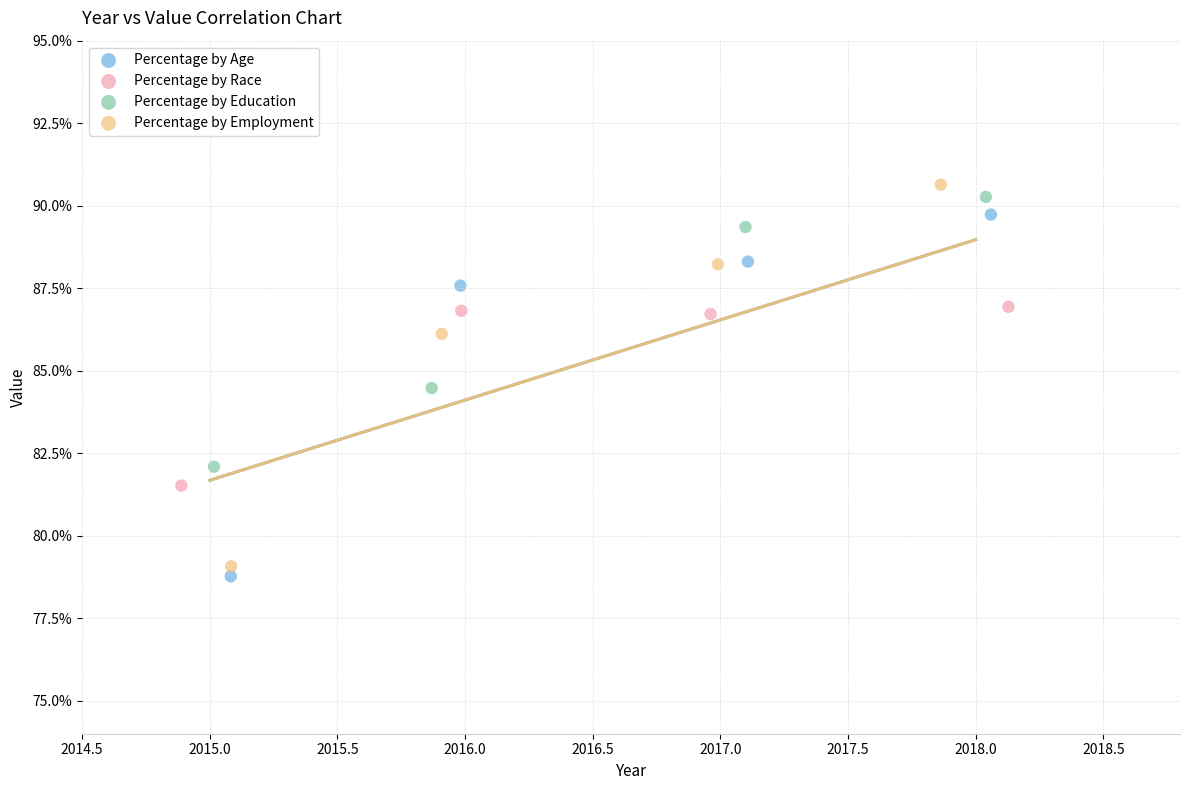

What are all the series names shown in the legend?

Percentage by Age, Percentage by Race, Percentage by Education, Percentage by Employment